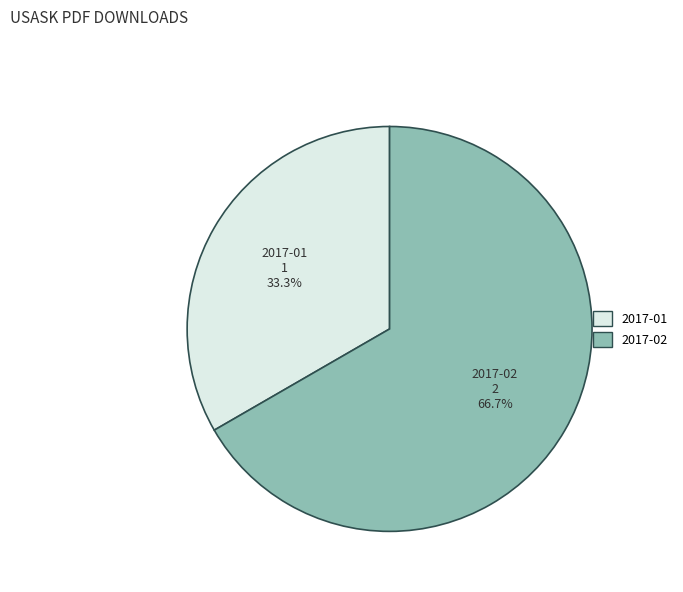

Which slice is the largest?

2017-02